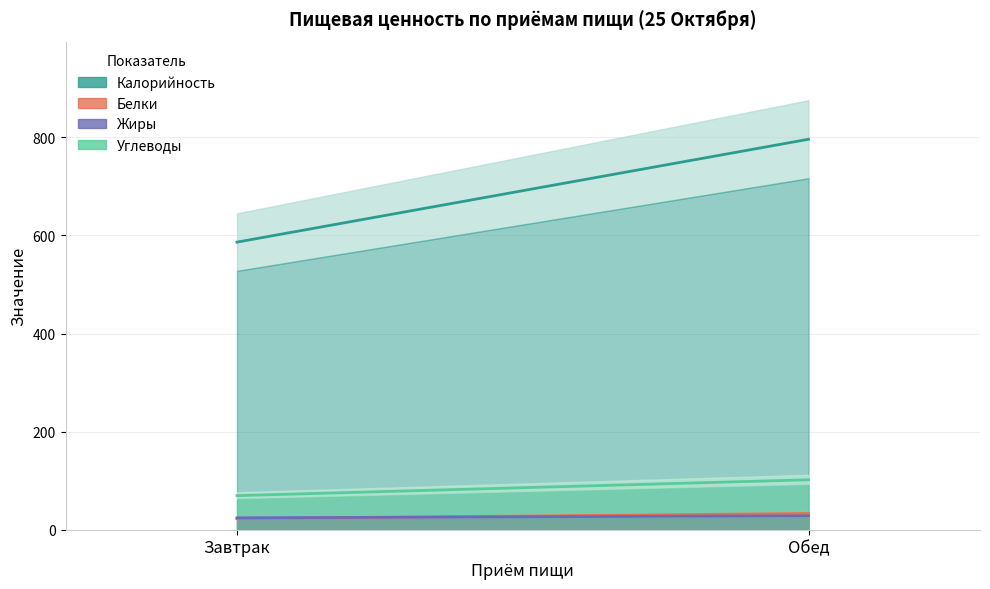

At which category is the sum across all series the highest?

Обед